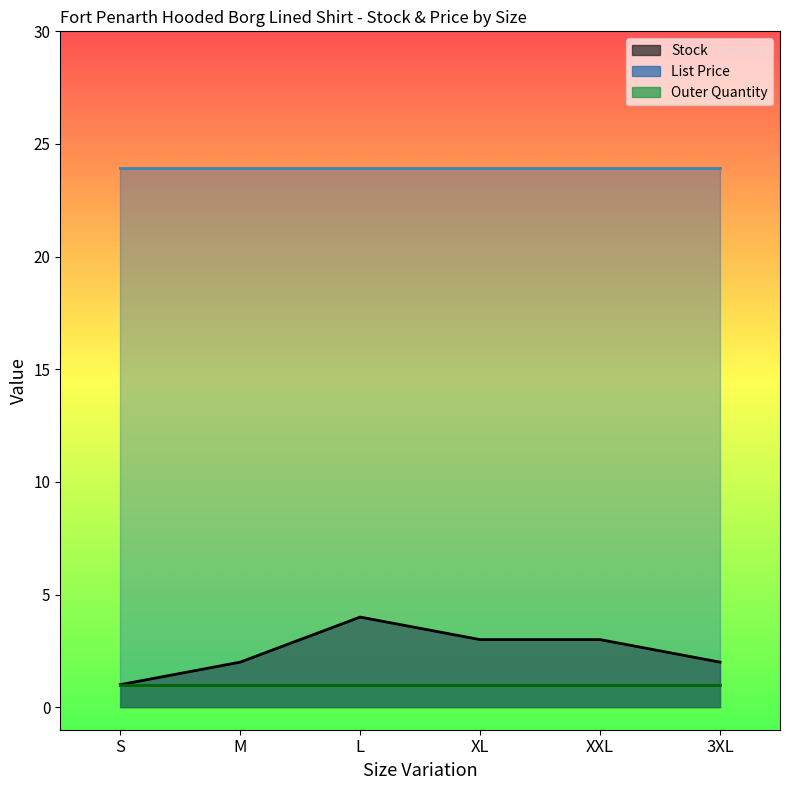

Which series has the widest spread of values?

Stock